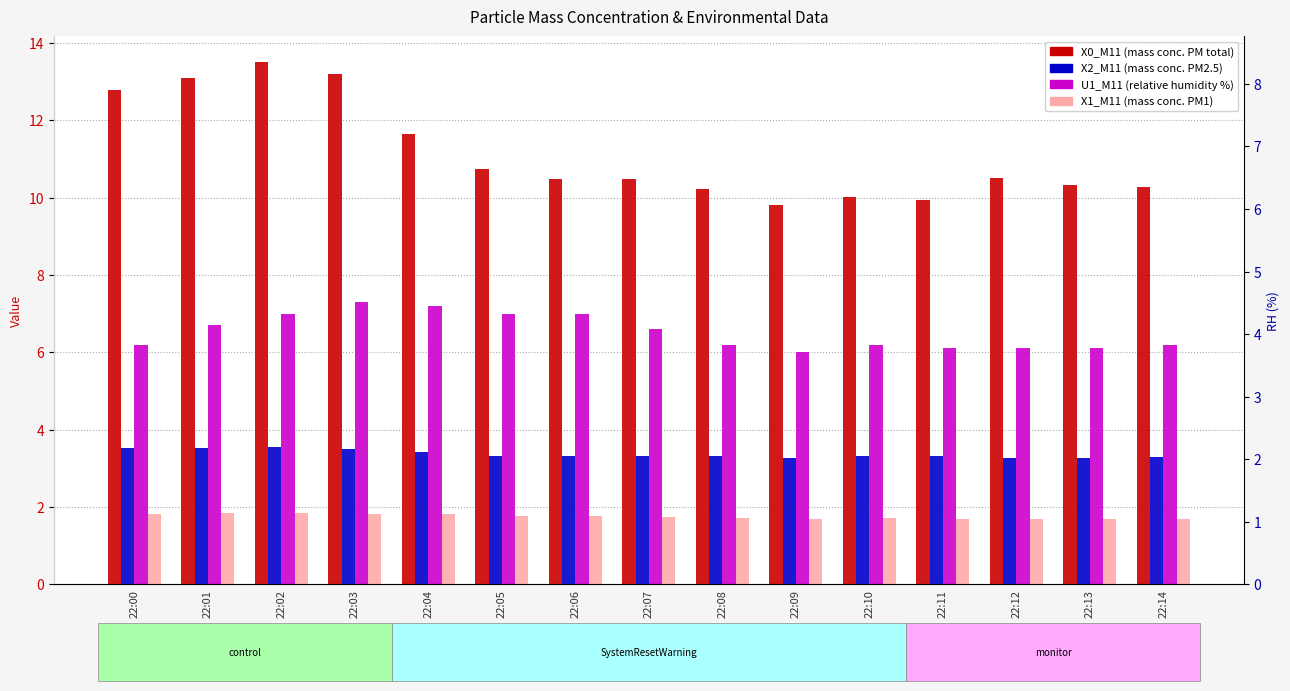

What is the difference between the maximum and second lowest values in the U1_M11 series?

1.2